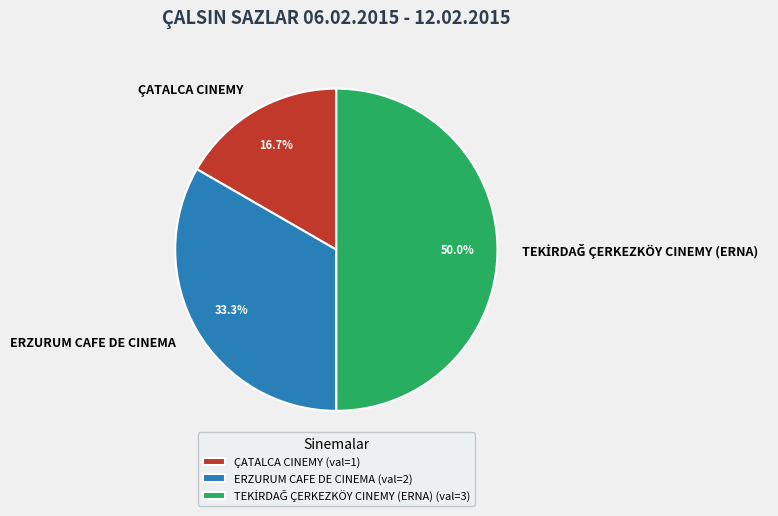

What is the smallest slice in the pie chart?

ÇATALCA CINEMY